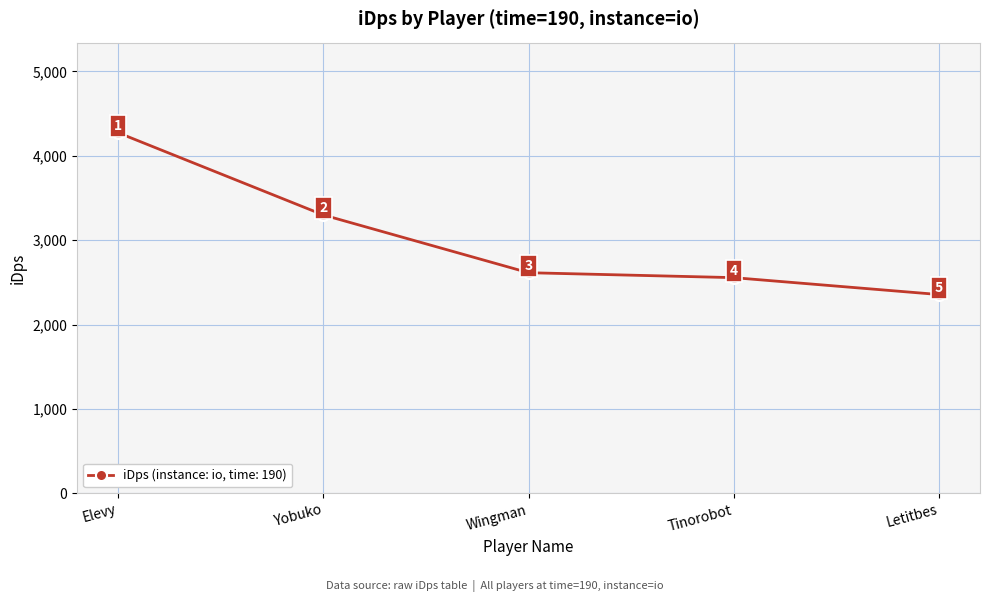

Does the chart have visible grid lines?

Yes